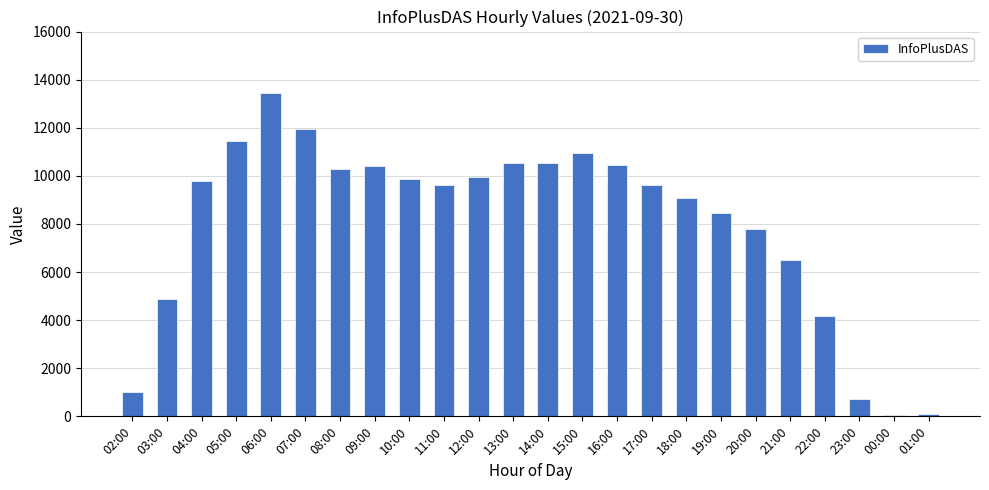

Count the number of categories in the chart.

24